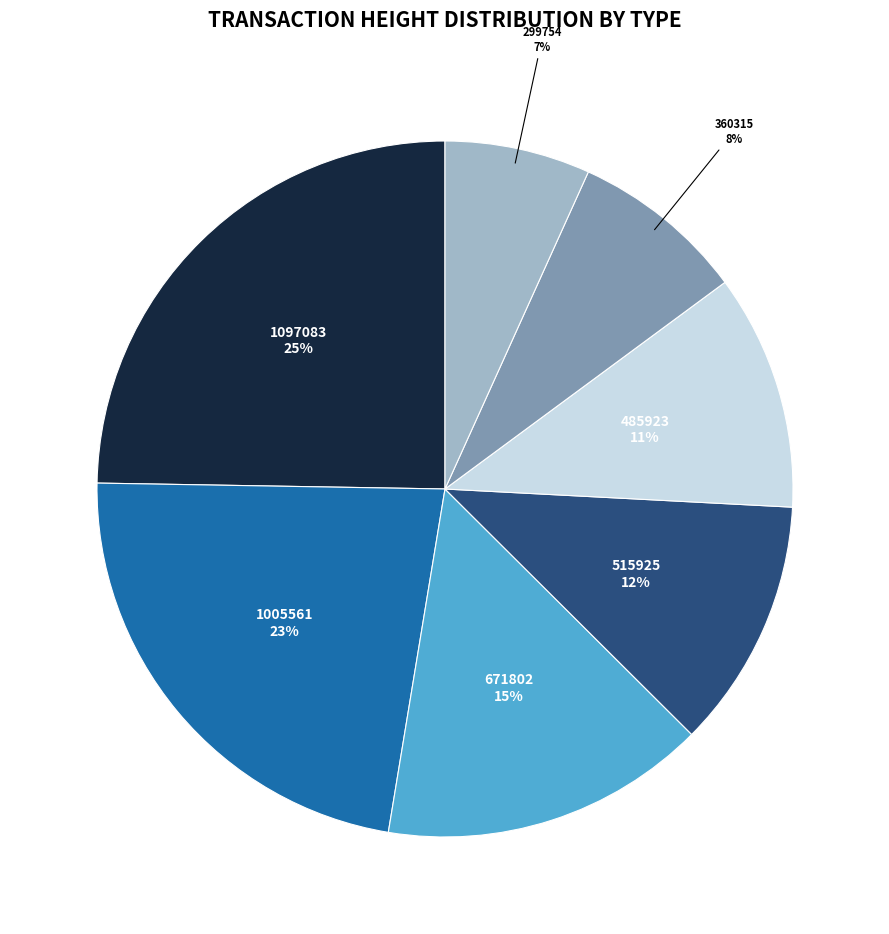

To the nearest percent, what is the difference between the largest and smallest slice percentages?

18%